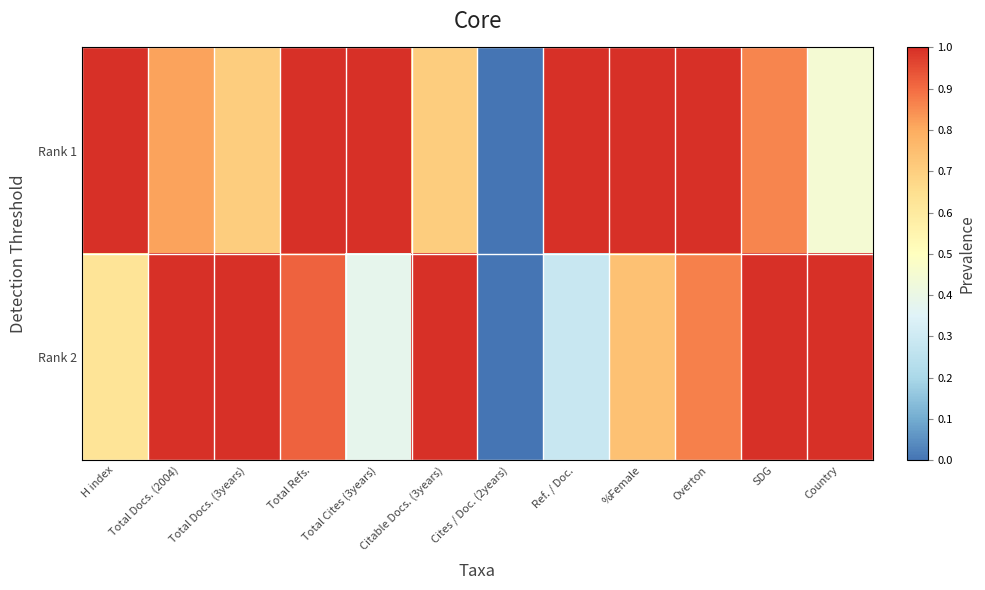

At which category is the sum across all series the highest?

Total Refs.